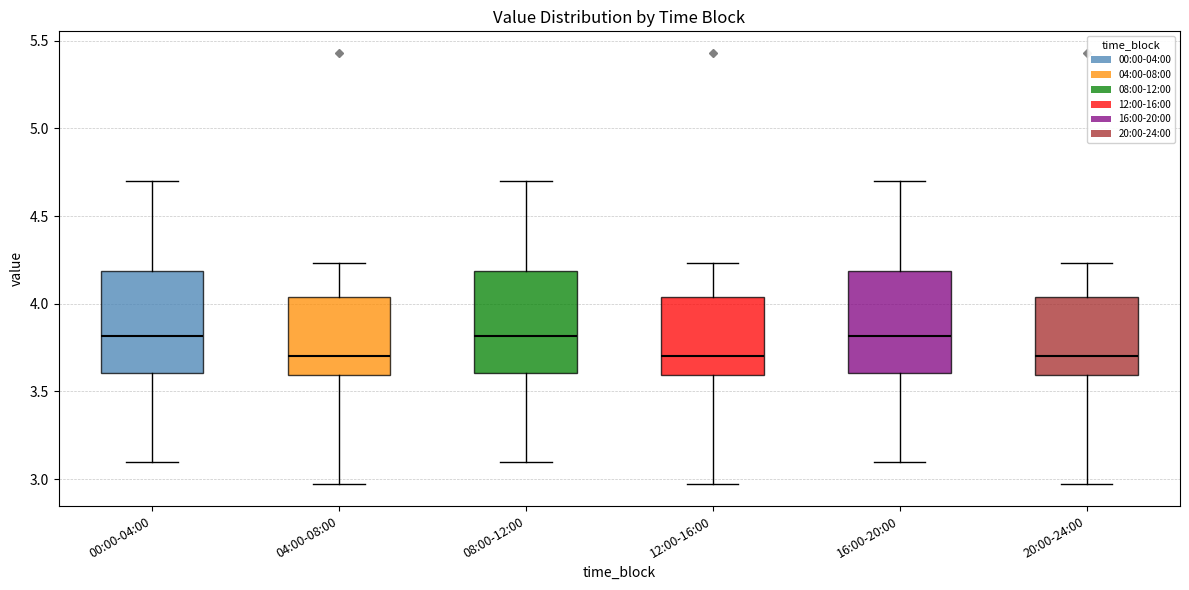

Reading left to right, read every box against the y-axis: the position of its median line, the range the box covers, and the ends of its whiskers. The values are not printed on the chart, so give them approximately, as read against the axis.

00:00-04:00: median 3.80, box 3.60 to 4.20, whiskers 3.10 to 4.70
04:00-08:00: median 3.70, box 3.60 to 4.05, whiskers 2.95 to 4.25
08:00-12:00: median 3.80, box 3.60 to 4.20, whiskers 3.10 to 4.70
12:00-16:00: median 3.70, box 3.60 to 4.05, whiskers 2.95 to 4.25
16:00-20:00: median 3.80, box 3.60 to 4.20, whiskers 3.10 to 4.70
20:00-24:00: median 3.70, box 3.60 to 4.05, whiskers 2.95 to 4.25